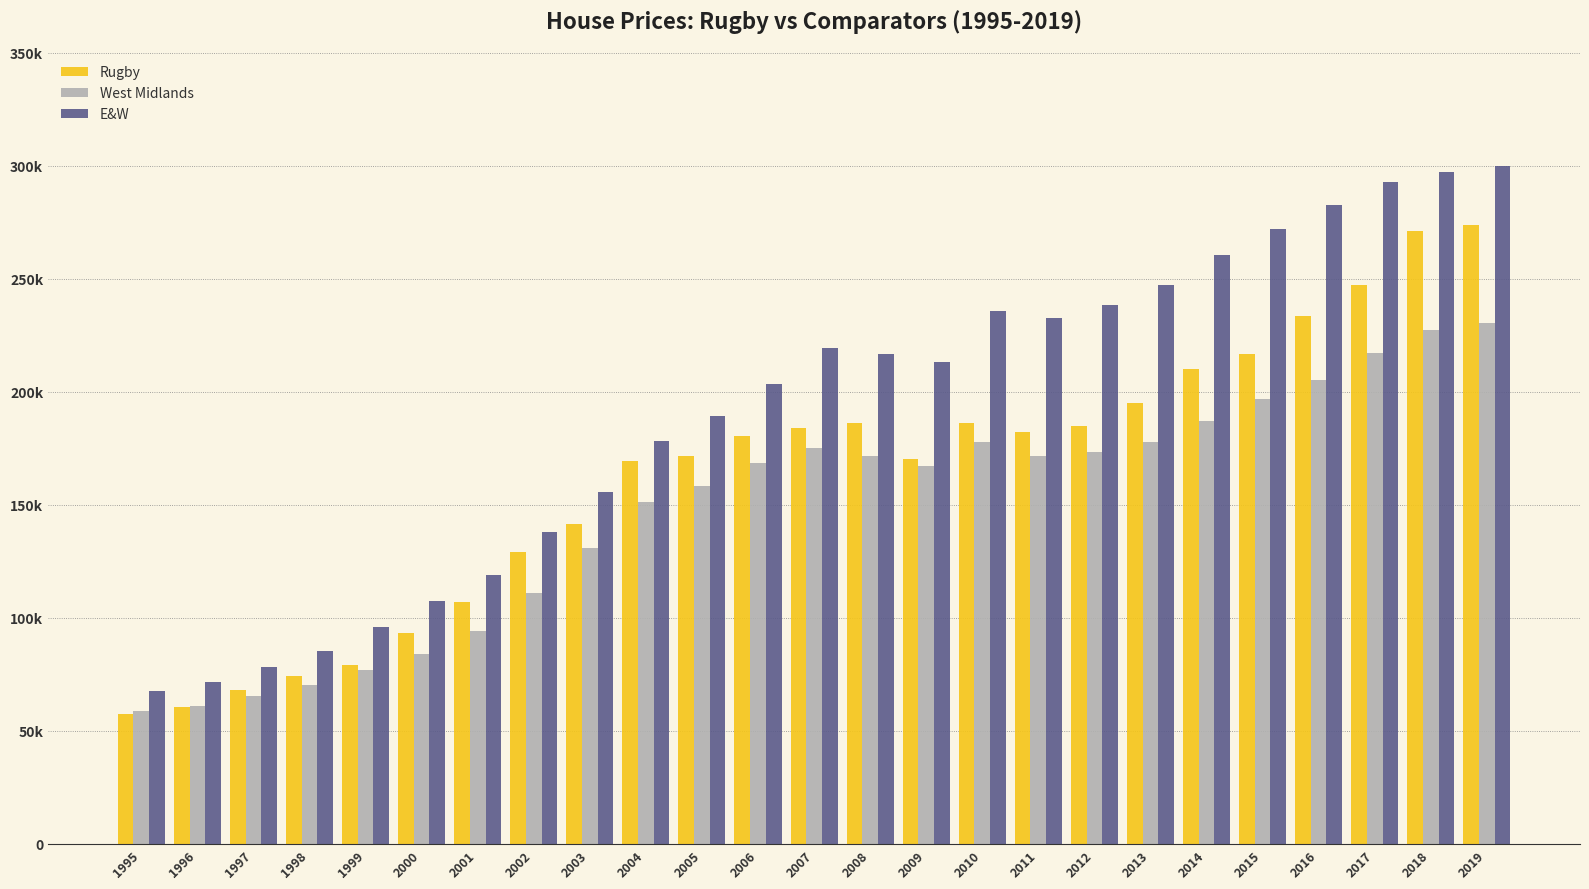

What are all the series names shown in the legend?

Rugby, West Midlands, E&W